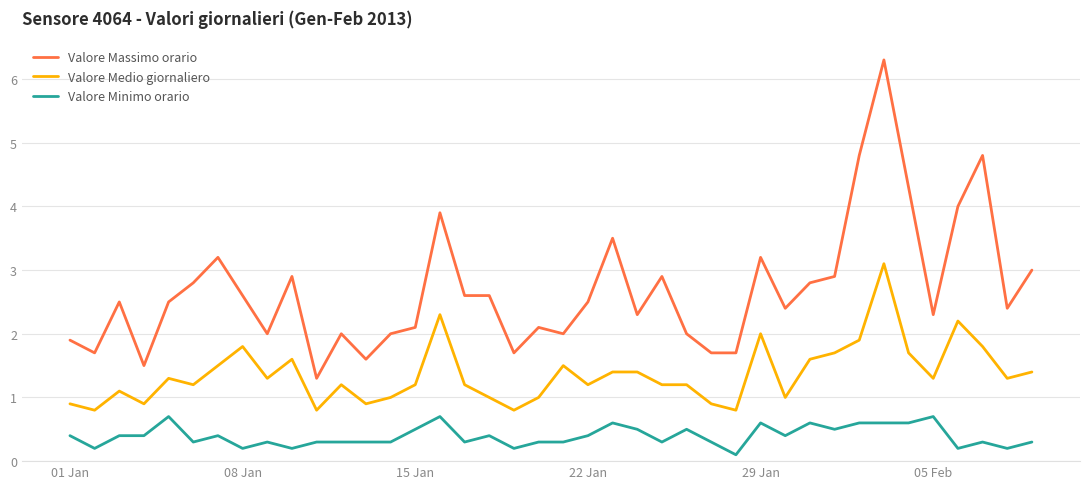

What is the smallest value displayed?

0.1